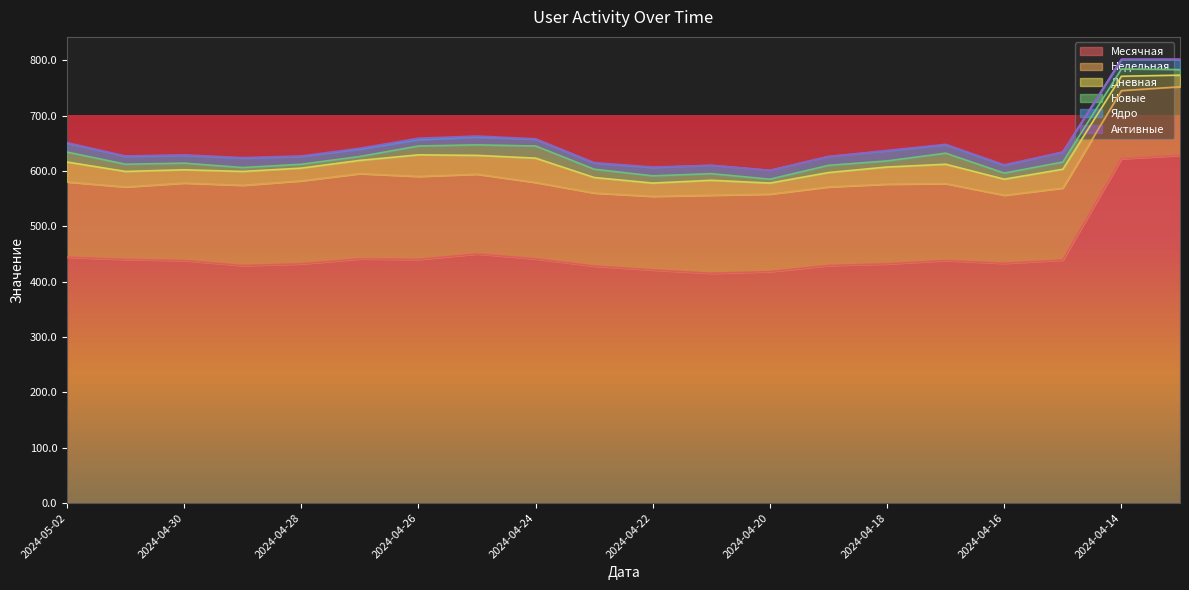

The Дневная series shows 14 at 2024-04-25. True or false?

False